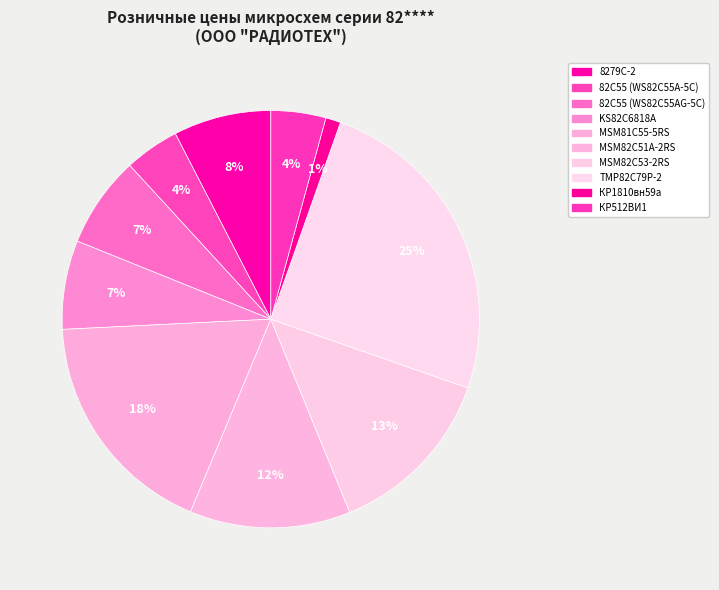

Combined, do 82C55 (WS82C55A-5C) and 82C55 (WS82C55AG-5C) account for over 50%?

No